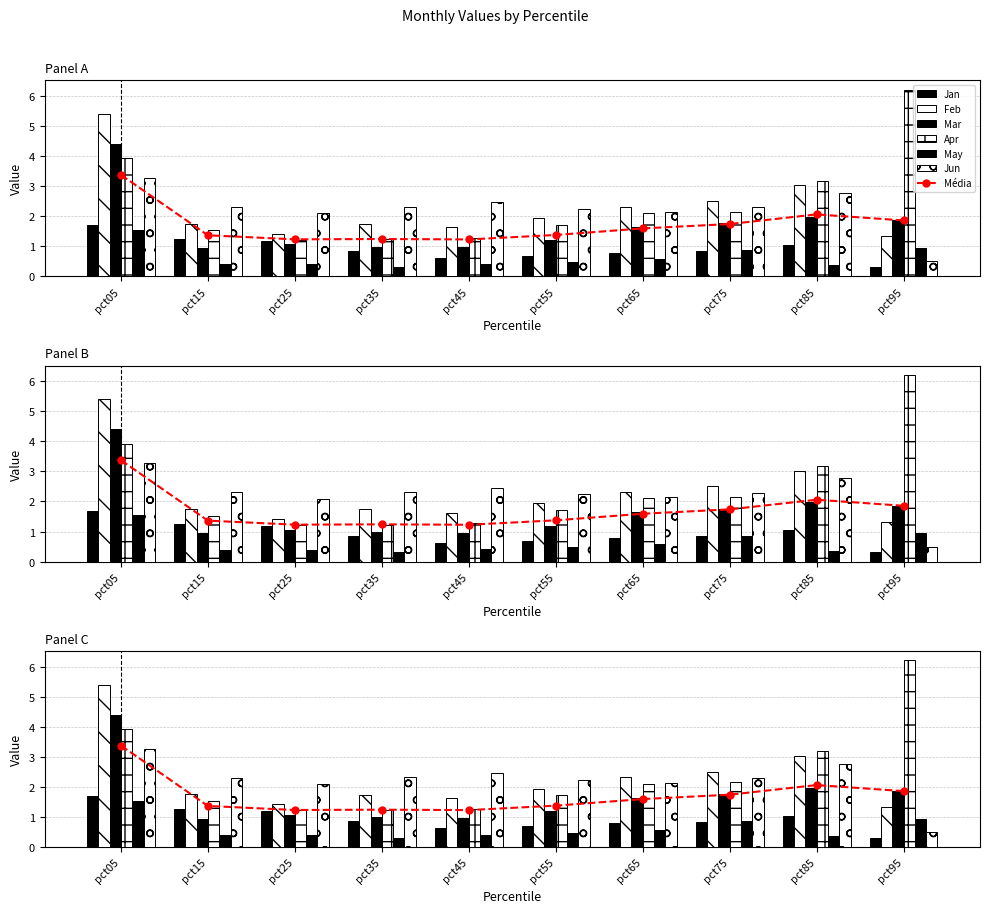

What is the value of the Apr bar at the 6th from the left?

1.7